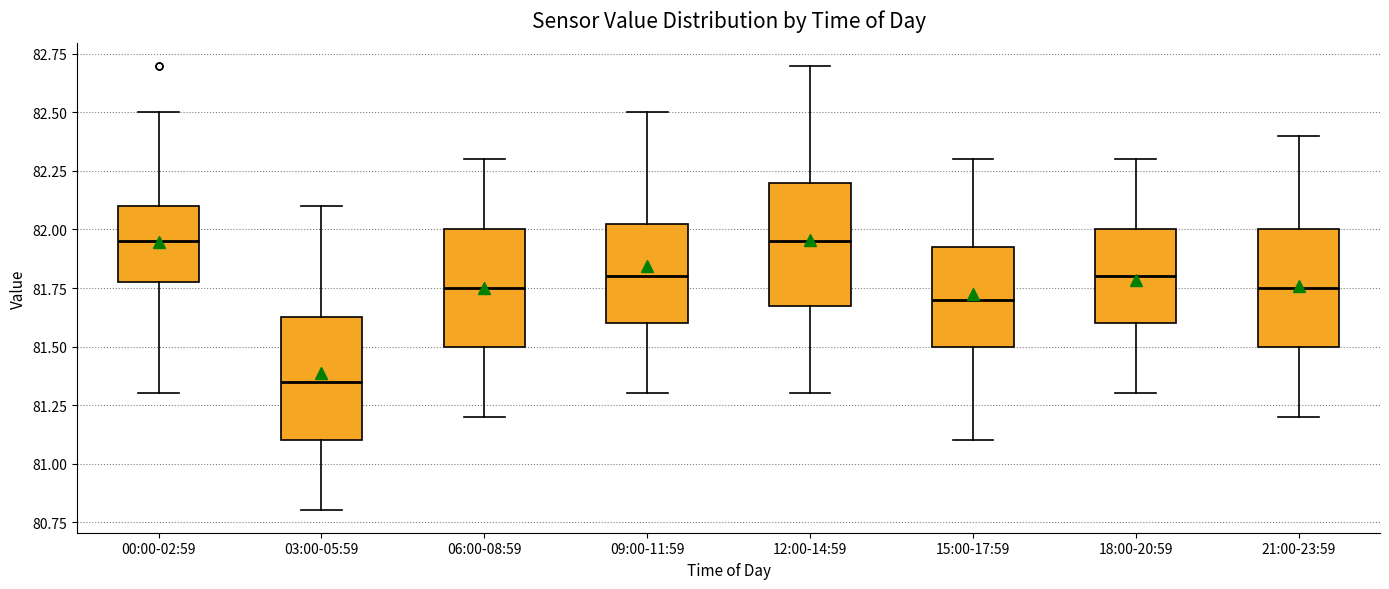

Where is the upper edge of the box for 06:00-08:59 on the y-axis? The values are not printed on the chart, so give them approximately, as read against the axis.

82.00